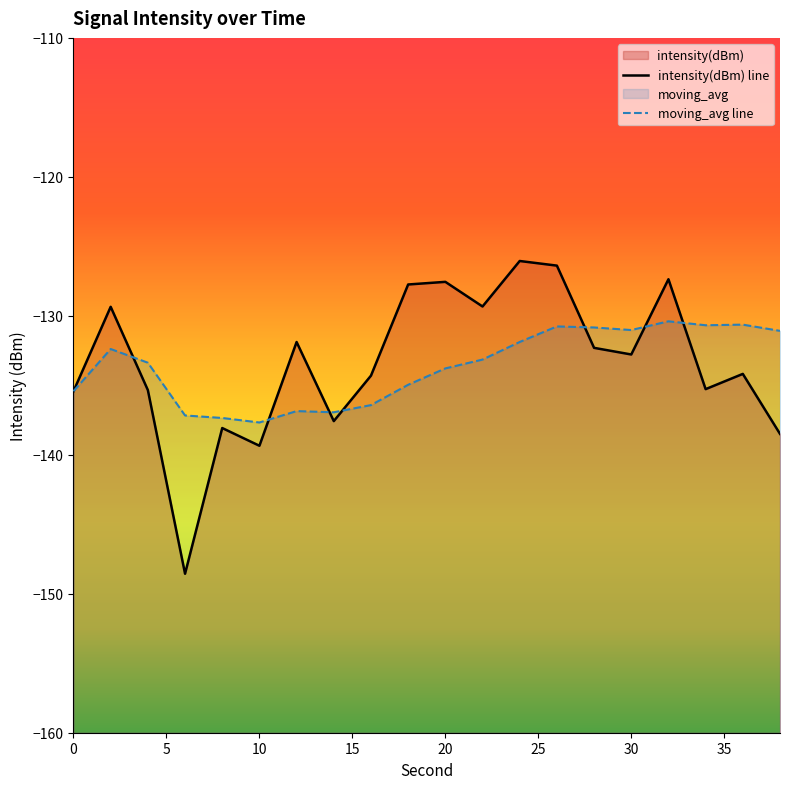

The moving_avg series shows -130.4 at 32. True or false?

True